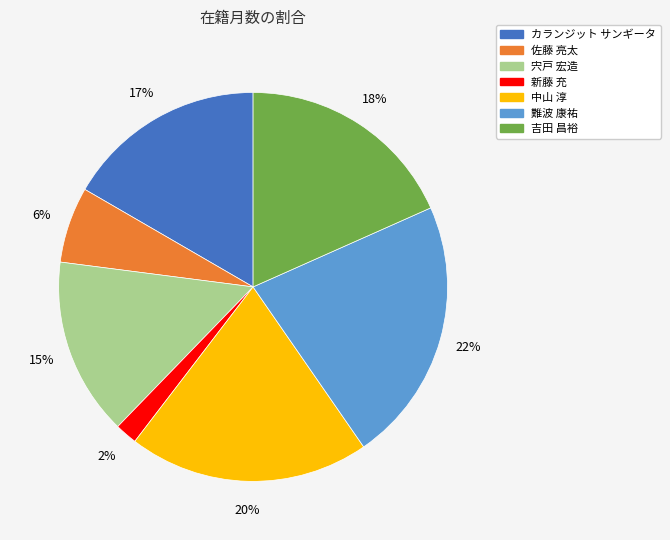

Rank the categories by value from lowest to highest.

新藤 充, 佐藤 亮太, 宍戸 宏造, カランジット サンギータ, 吉田 昌裕, 中山 淳, 難波 康祐